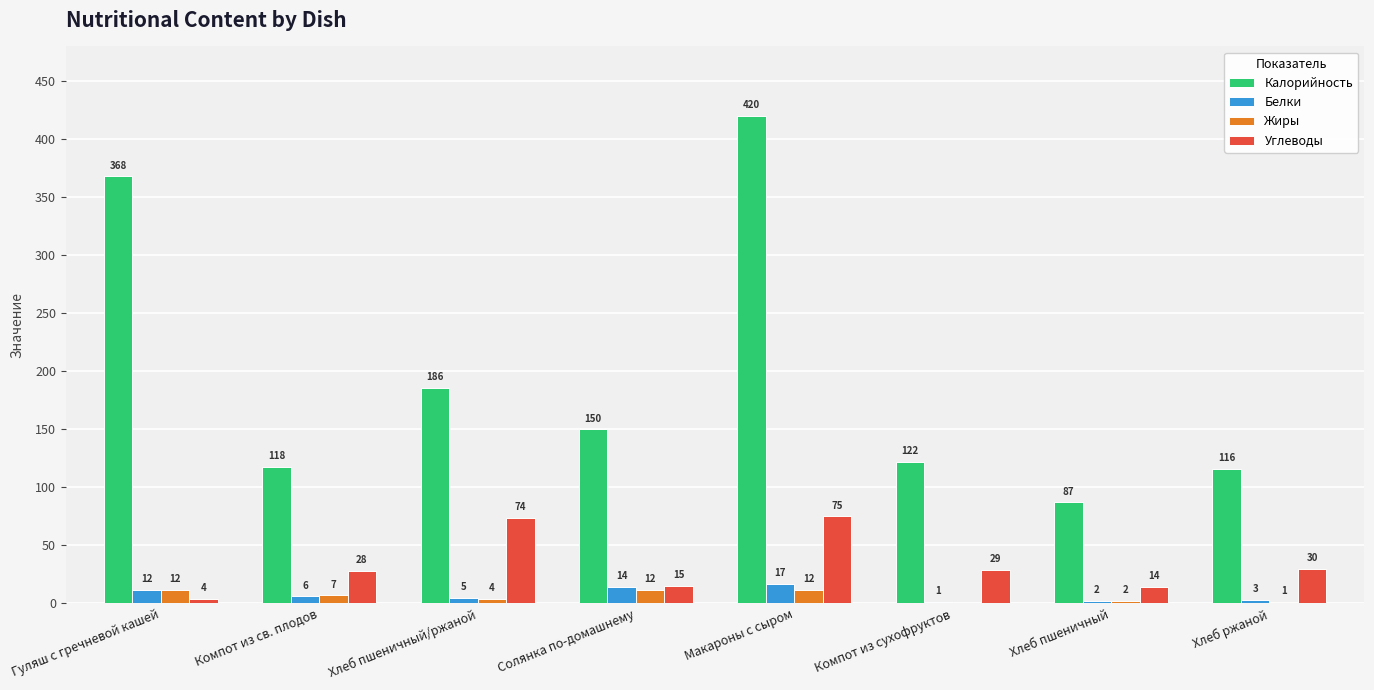

What is the maximum value for Белки?

17